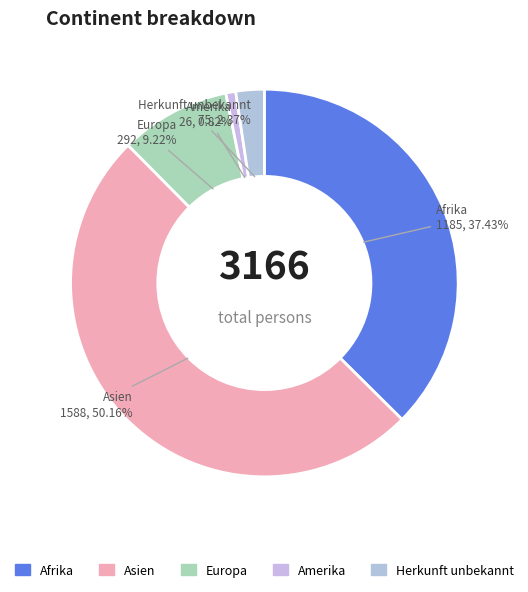

What percentage is NOT represented by Europa?

90.8%